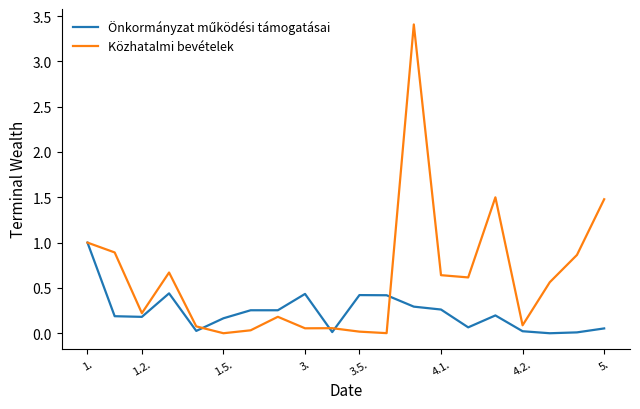

At how many categories does at least one series exceed 2?

1